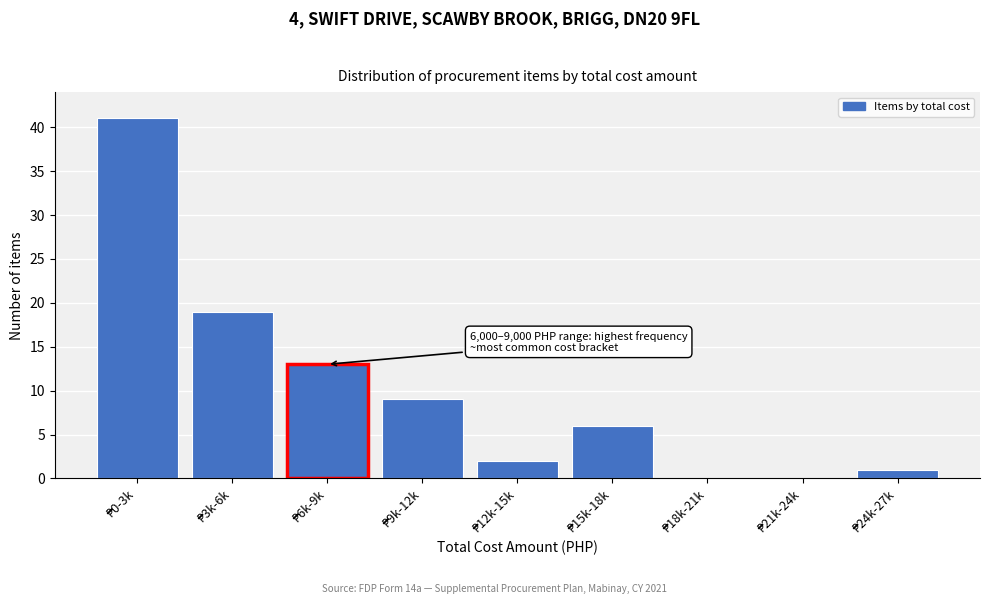

What is the sum of all values?

91